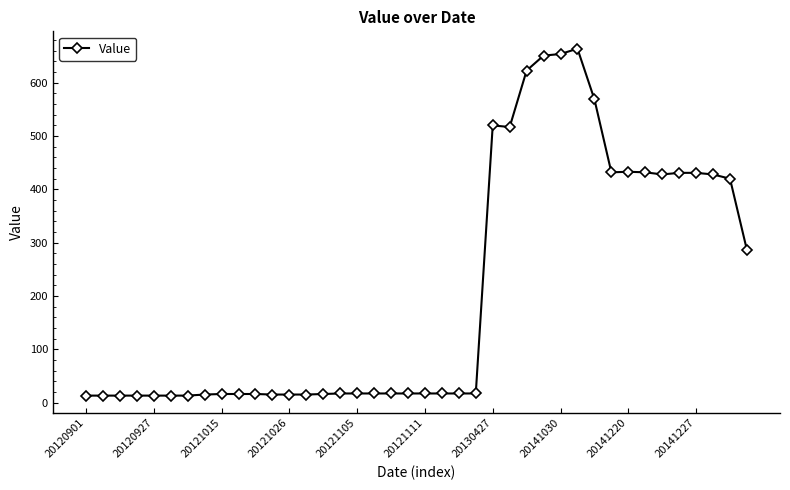

What is the value of the 39th point from the left?

420